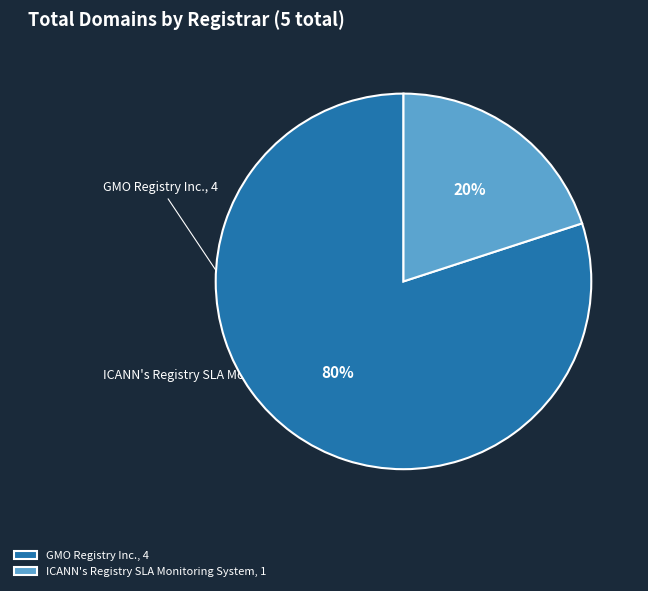

True or false: GMO Registry Inc. accounts for 89% of the total.

False